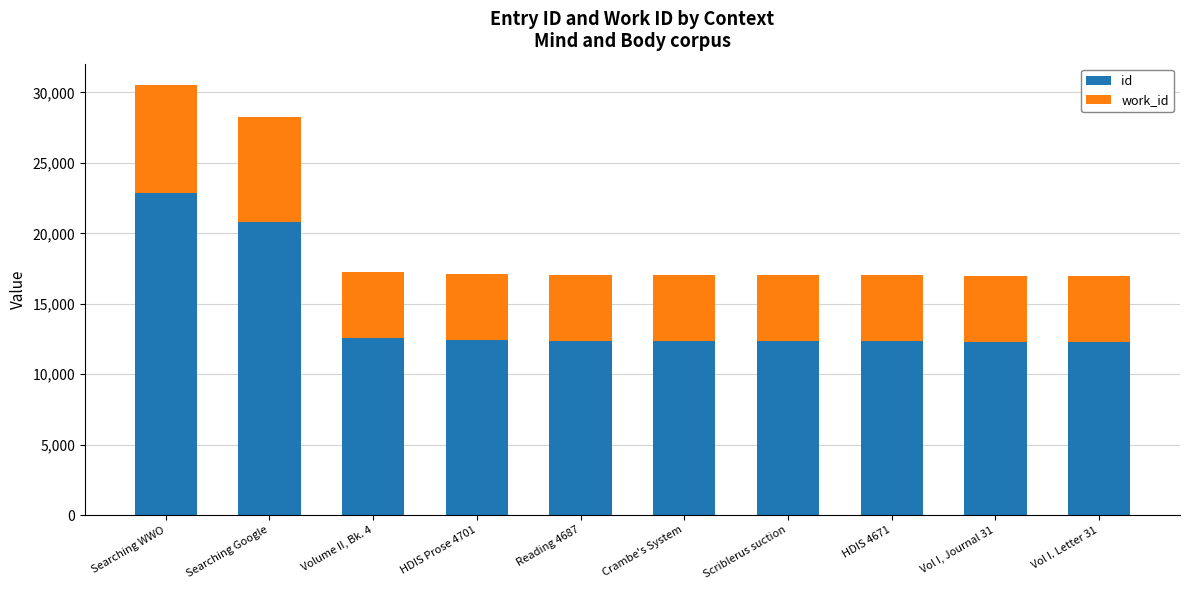

What is the total value across all series at Scriblerus suction?

17052